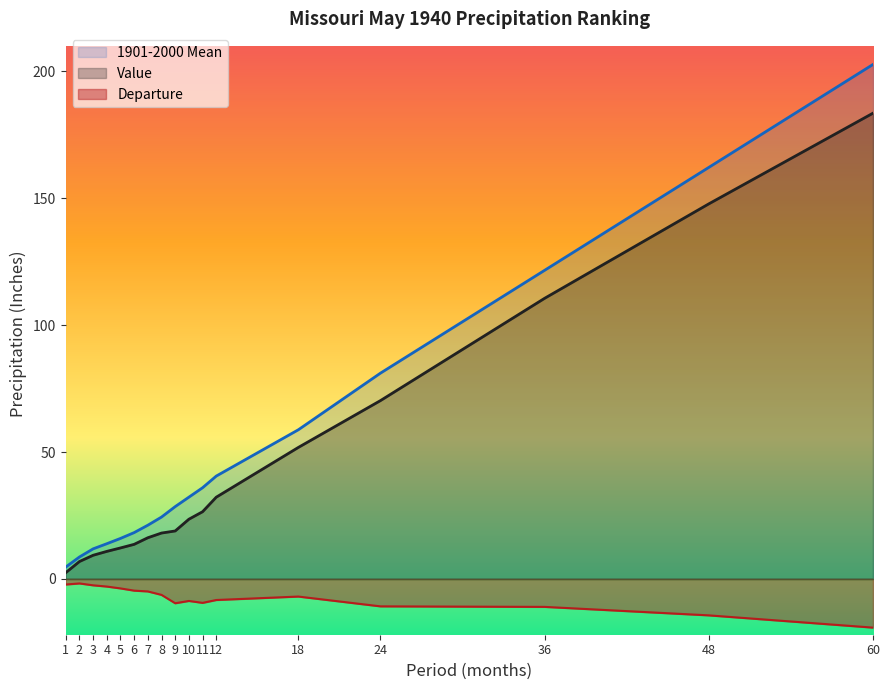

What is the difference between the second highest and second lowest values in the Value series?

141.0